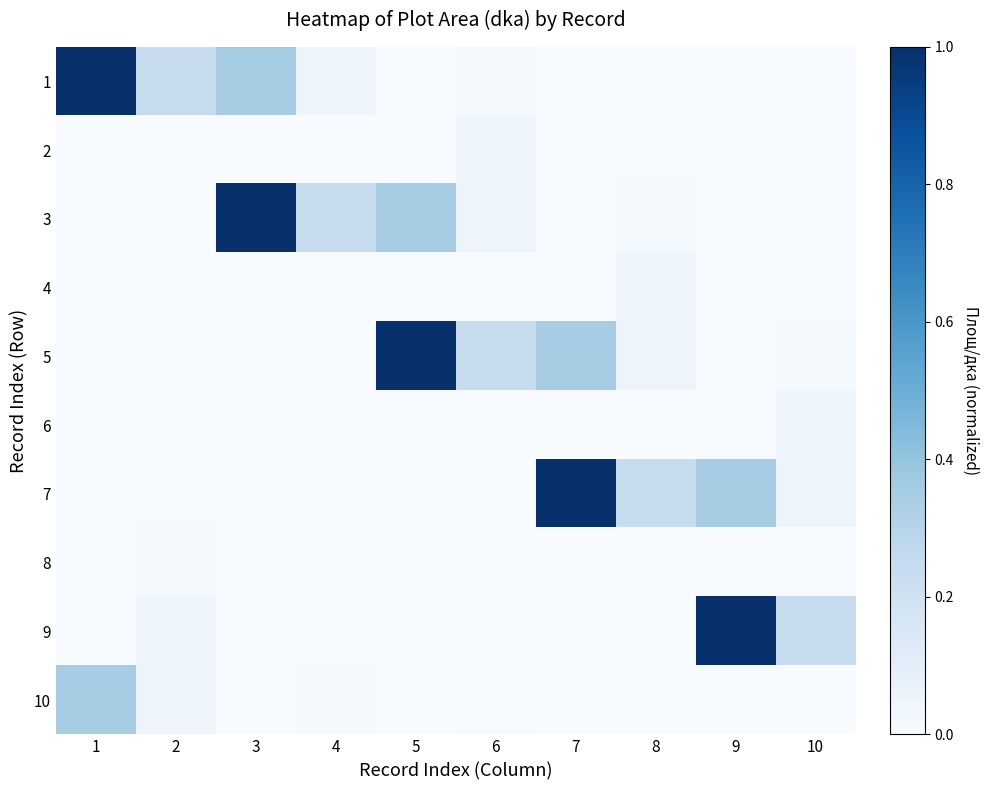

At how many categories does at least one series exceed 0?

10